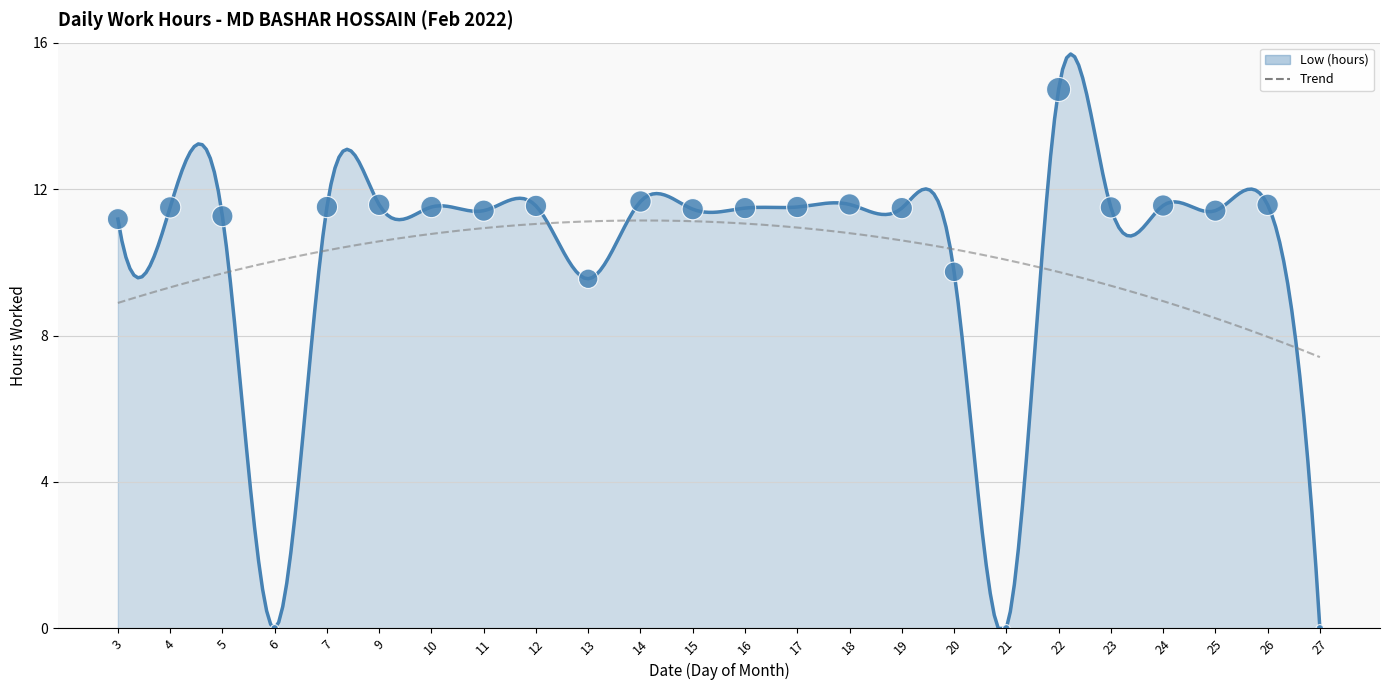

Which series has the largest range (max minus min)?

Low (hours)